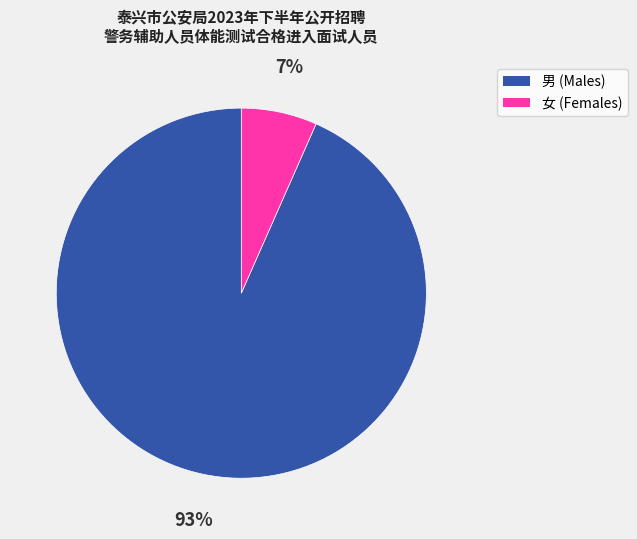

Which slice represents more than half of the pie?

男